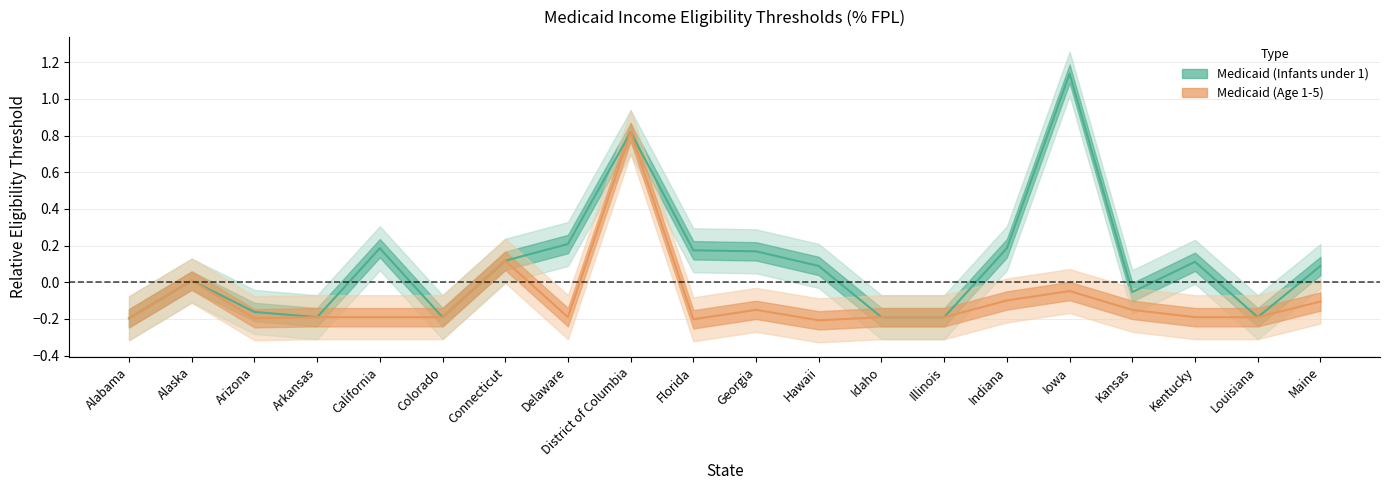

Reading left to right, transcribe all the data shown in this chart.

Medicaid (Age 1-5): Alabama=-0.2	Alaska=0.0	Arizona=-0.2	Arkansas=-0.2	California=-0.2	Colorado=-0.2	Connecticut=0.1	Delaware=-0.2	District of Columbia=0.8	Florida=-0.2	Georgia=-0.2	Hawaii=-0.2	Idaho=-0.2	Illinois=-0.2	Indiana=-0.1	Iowa=-0.0	Kansas=-0.2	Kentucky=-0.2	Louisiana=-0.2	Maine=-0.1
Medicaid (Infants under 1): Alabama=-0.2	Alaska=0.0	Arizona=-0.2	Arkansas=-0.2	California=0.2	Colorado=-0.2	Connecticut=0.1	Delaware=0.2	District of Columbia=0.8	Florida=0.2	Georgia=0.2	Hawaii=0.1	Idaho=-0.2	Illinois=-0.2	Indiana=0.2	Iowa=1.1	Kansas=-0.1	Kentucky=0.1	Louisiana=-0.2	Maine=0.1